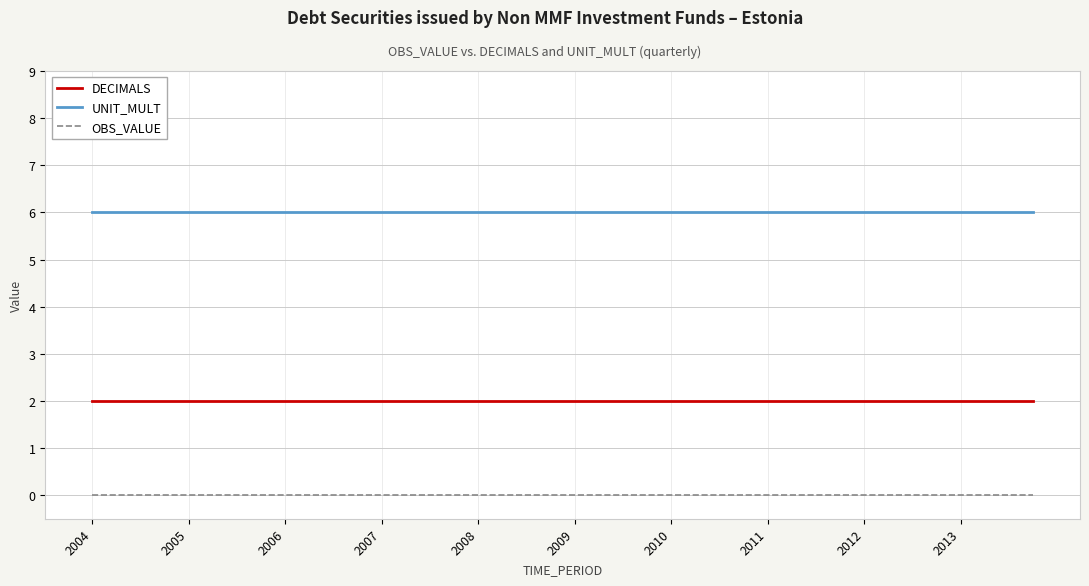

Does the chart display data point markers on the line(s)?

No